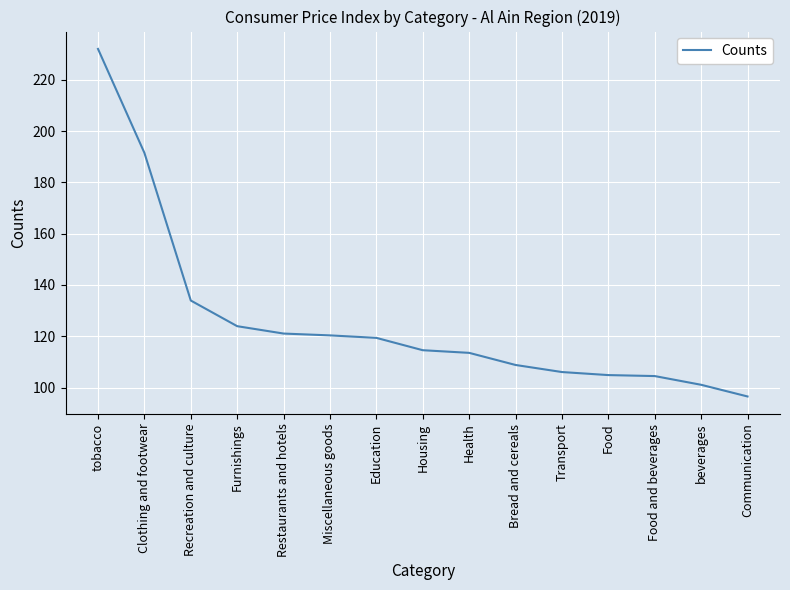

How many series are shown in this chart?

1